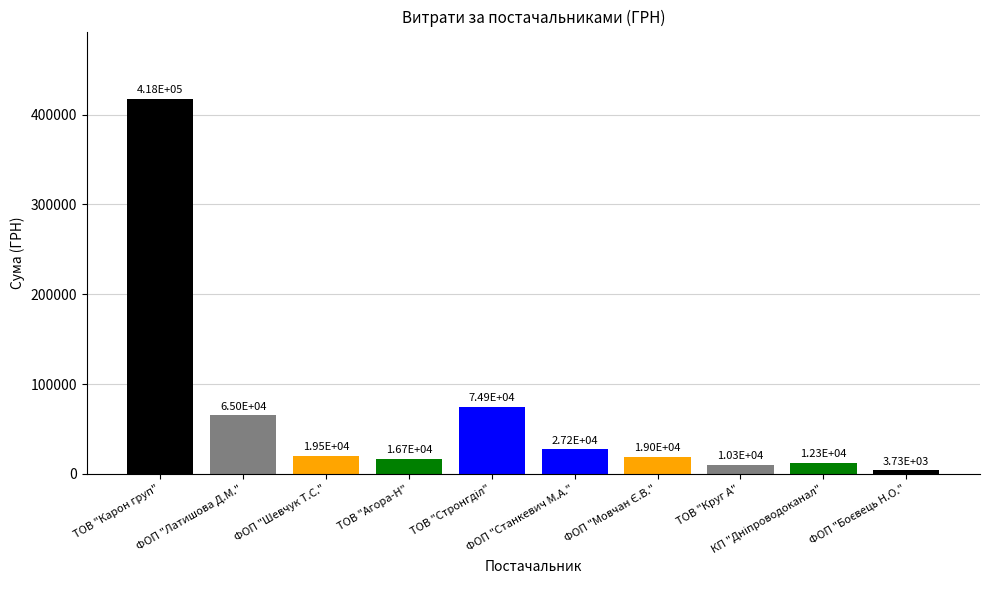

At which label does the data first exceed 19538?

ТОВ "Карон груп"